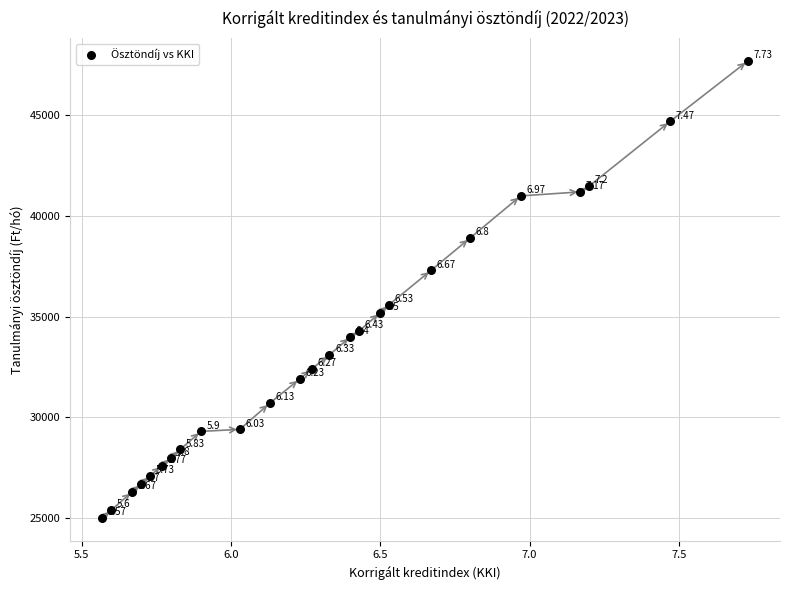

What is the range of Y values (max minus min)?

22700